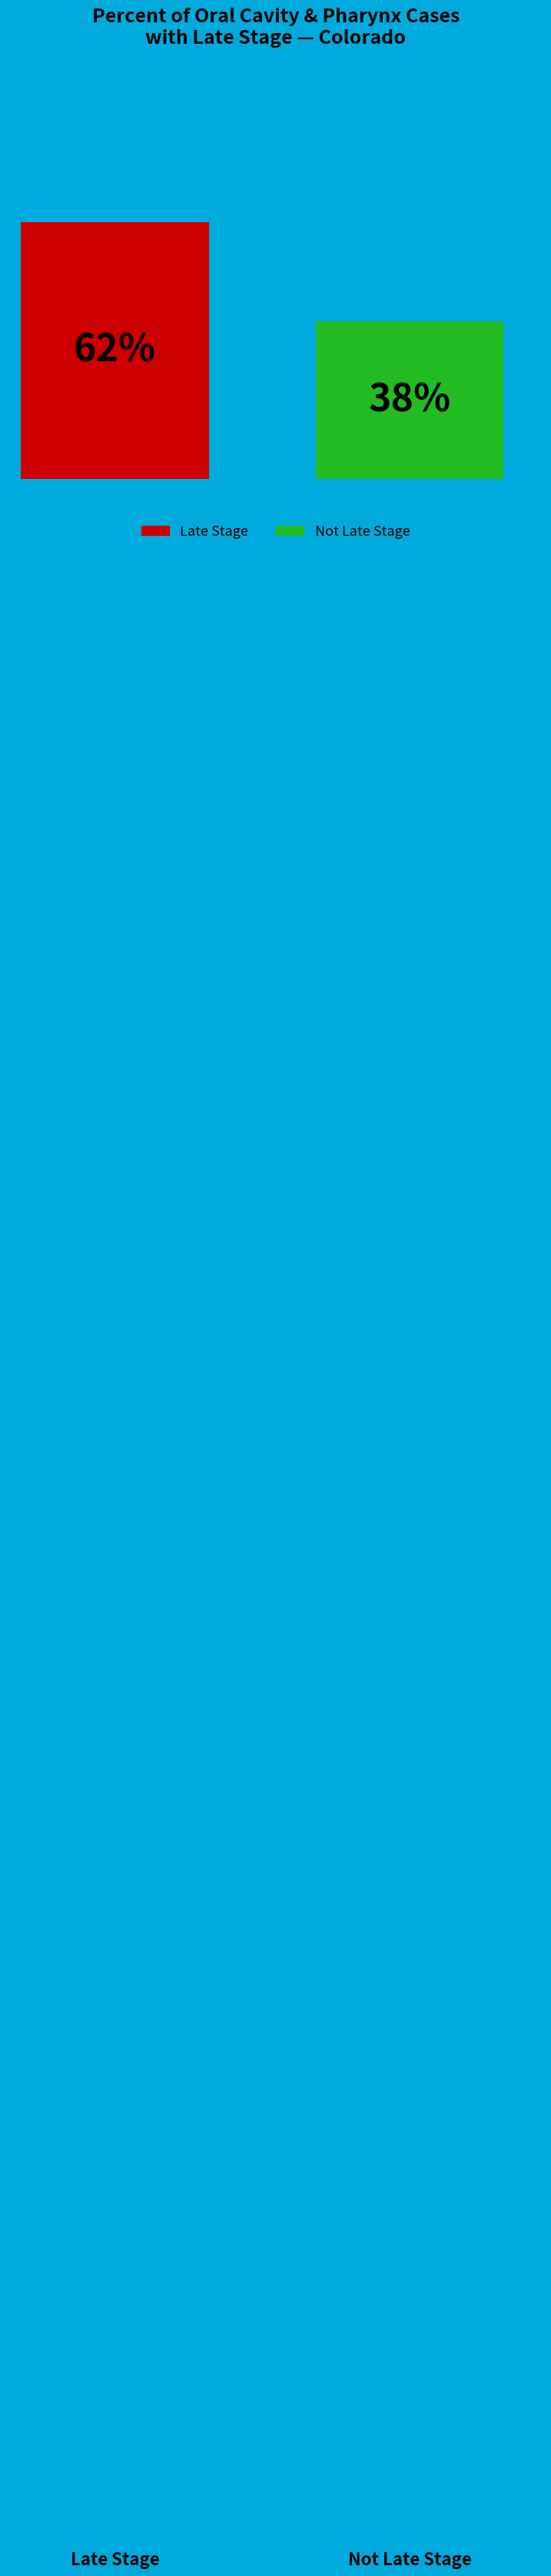

Which series has the widest spread of values?

Late Stage